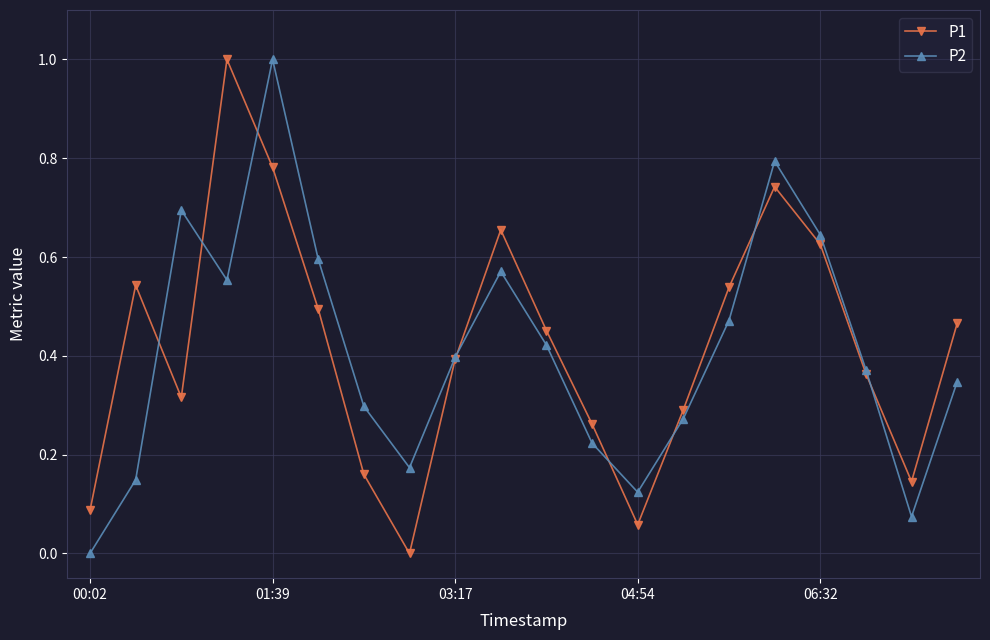

True or false: P1 has more than 0 points higher than both neighbors.

True